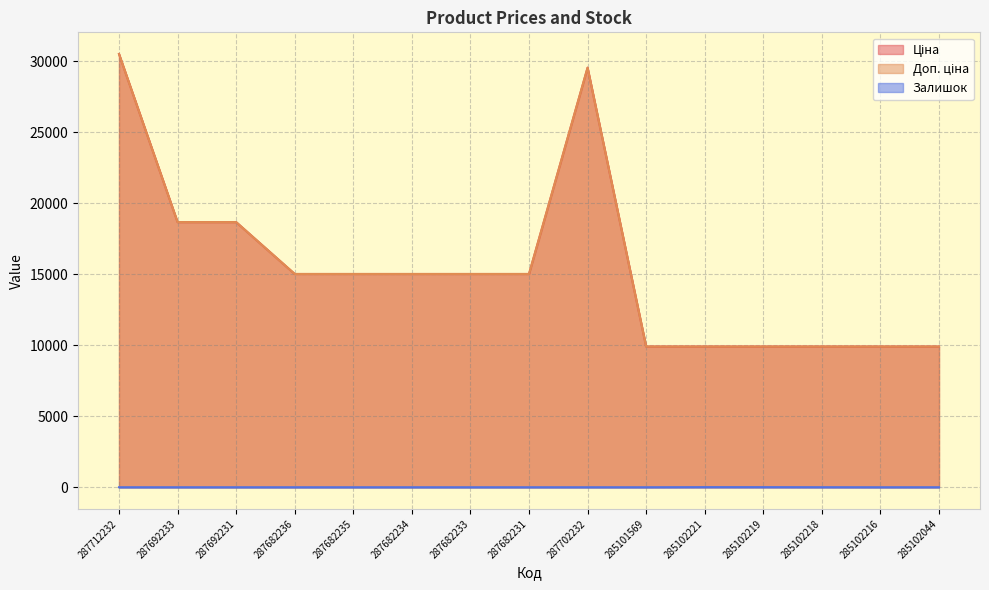

At which category is the sum across all series the highest?

287712232